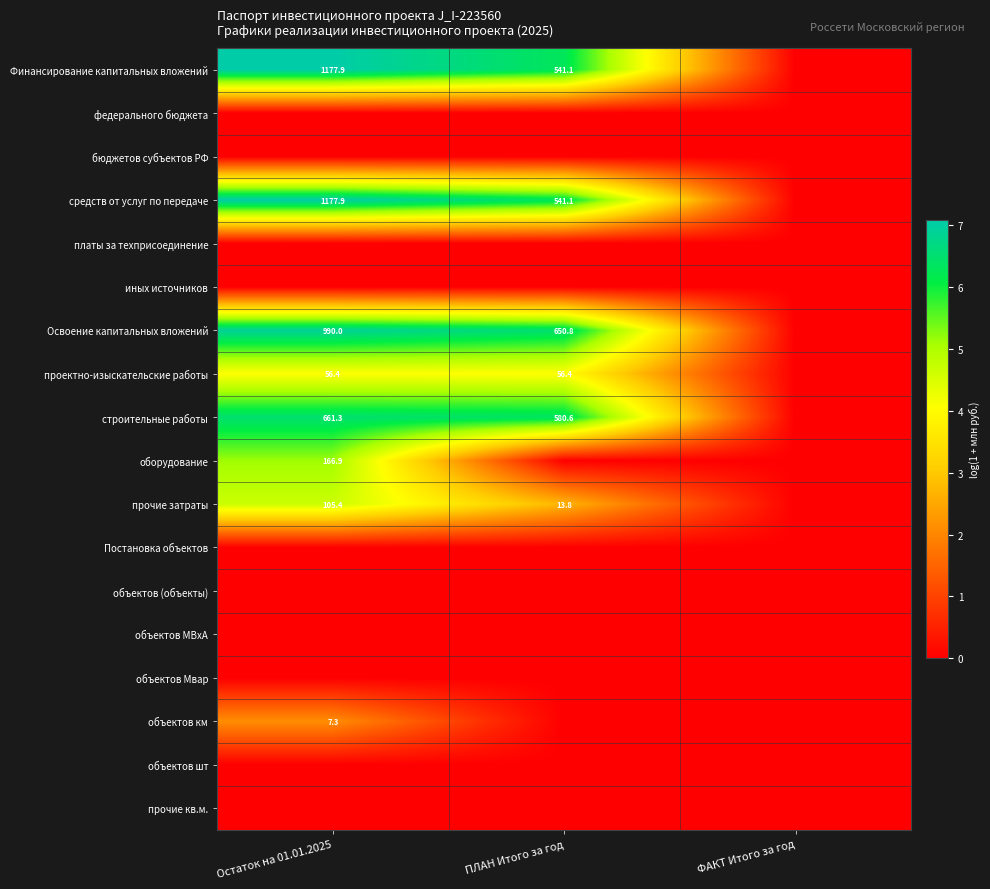

Between ФАКТ Итого за год and ПЛАН Итого за год, which is larger?

ПЛАН Итого за год